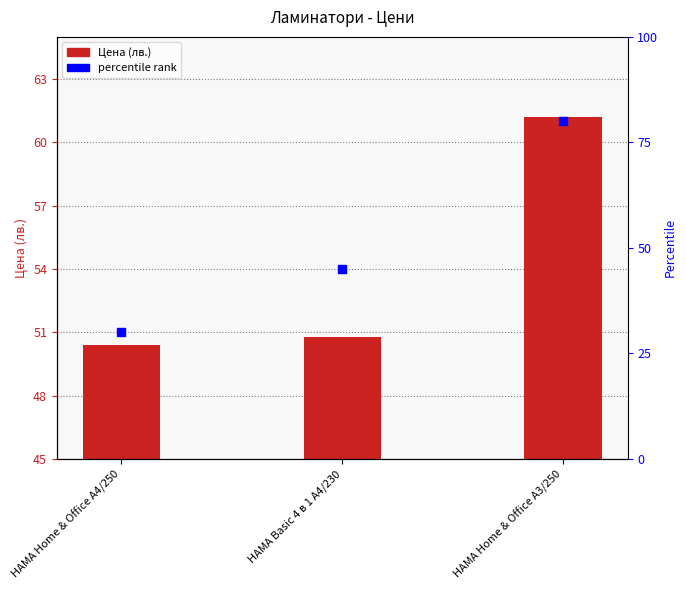

Which series reaches the minimum Y coordinate?

percentile rank